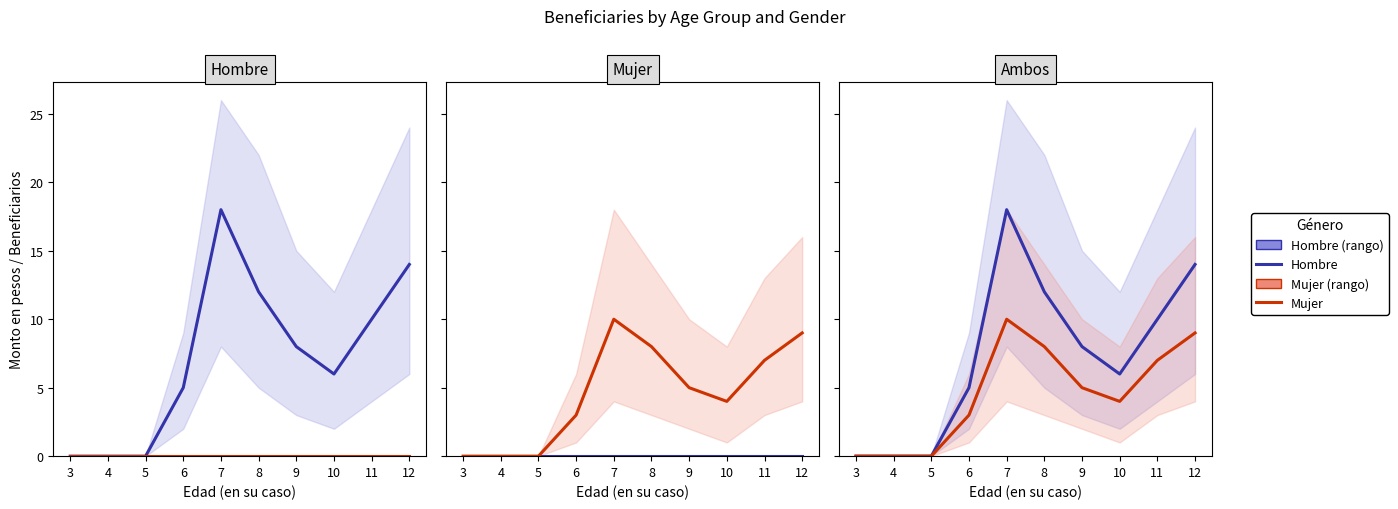

Reading left to right, extract all data points from this chart.

Hombre: 0	0	0	5	18	12	8	6	10	14
Mujer: 0	0	0	3	10	8	5	4	7	9